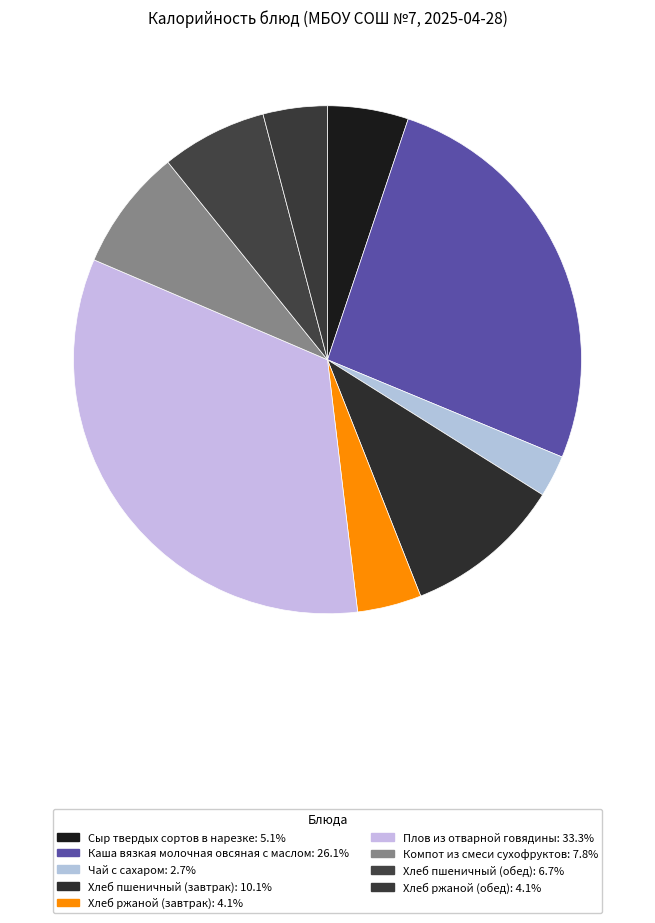

Is it true that Компот из смеси сухофруктов is 8% of the pie?

True